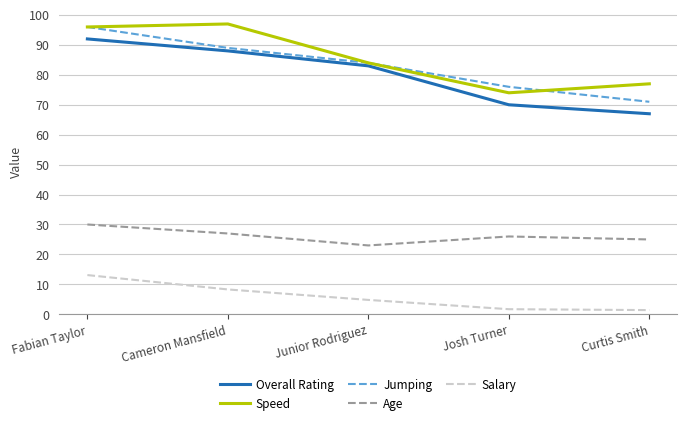

At which category is the sum across all series the highest?

Fabian Taylor